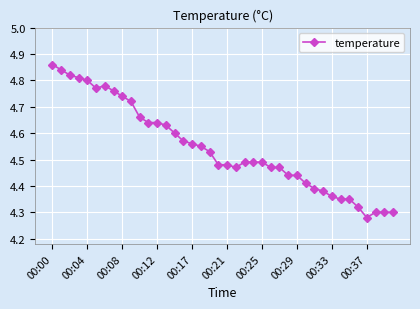

True or false: there are more than 0 points higher than both neighbors.

True